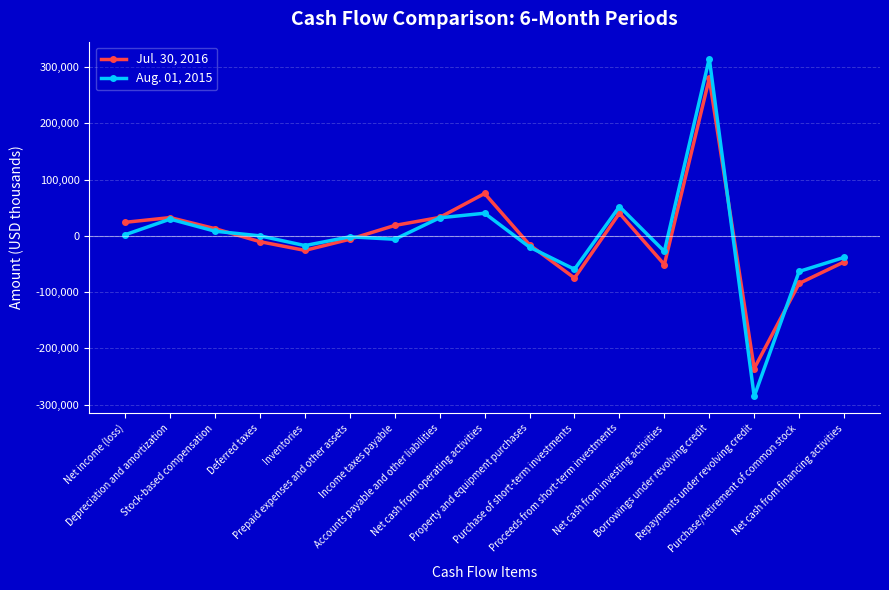

What is the sum of the Aug. 01, 2015 values at Income taxes payable and Proceeds from short-term investments?

45808